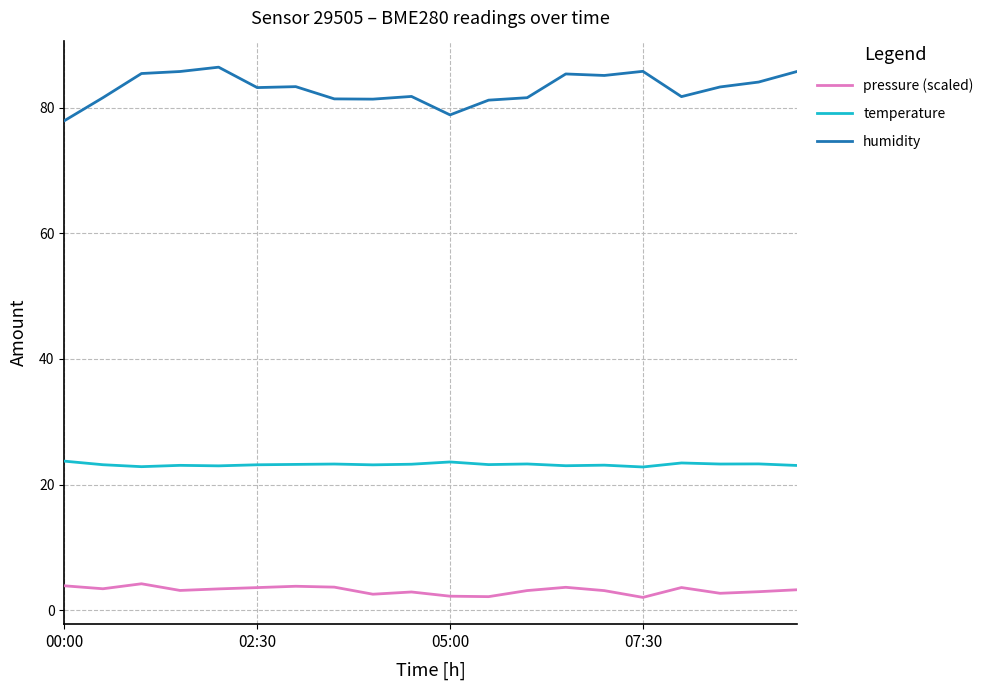

What is the maximum value shown in the chart?

86.5